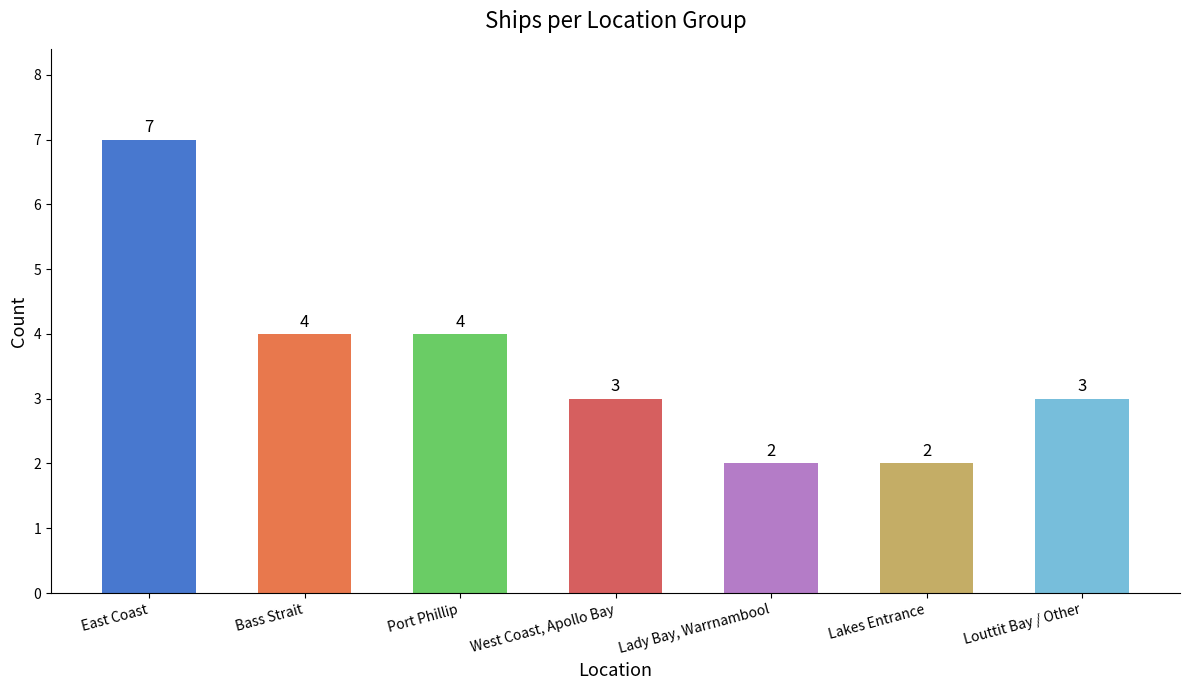

Reading left to right, extract all data points from this chart.

7	4	4	3	2	2	3